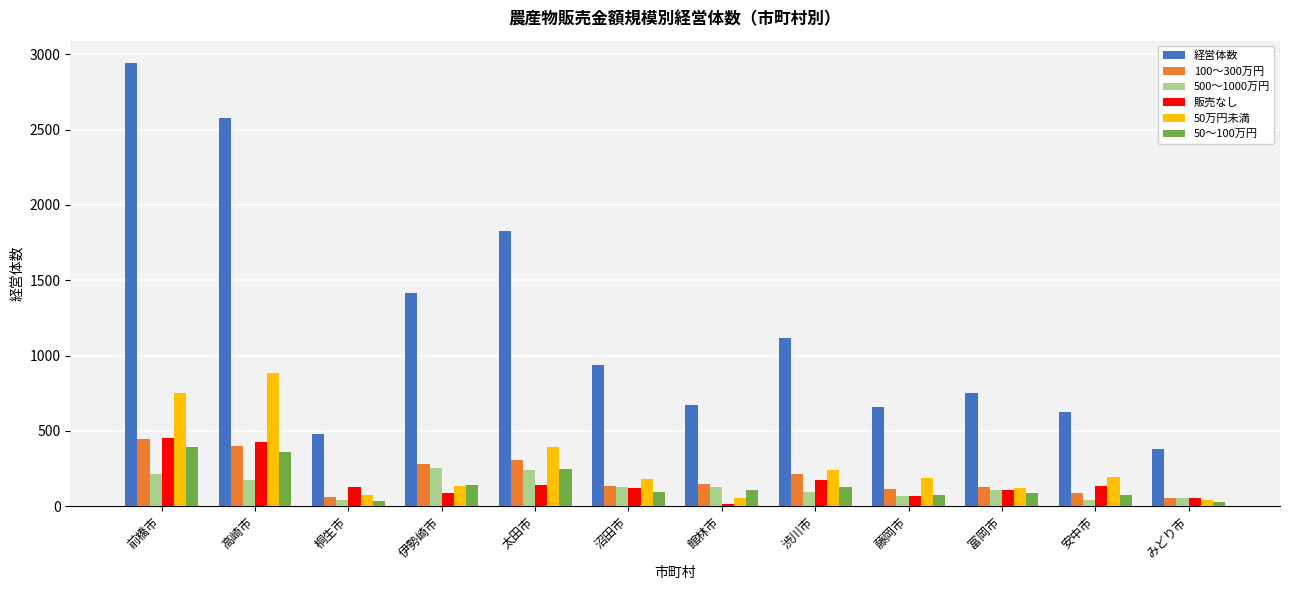

What position from the left is 桐生市?

3